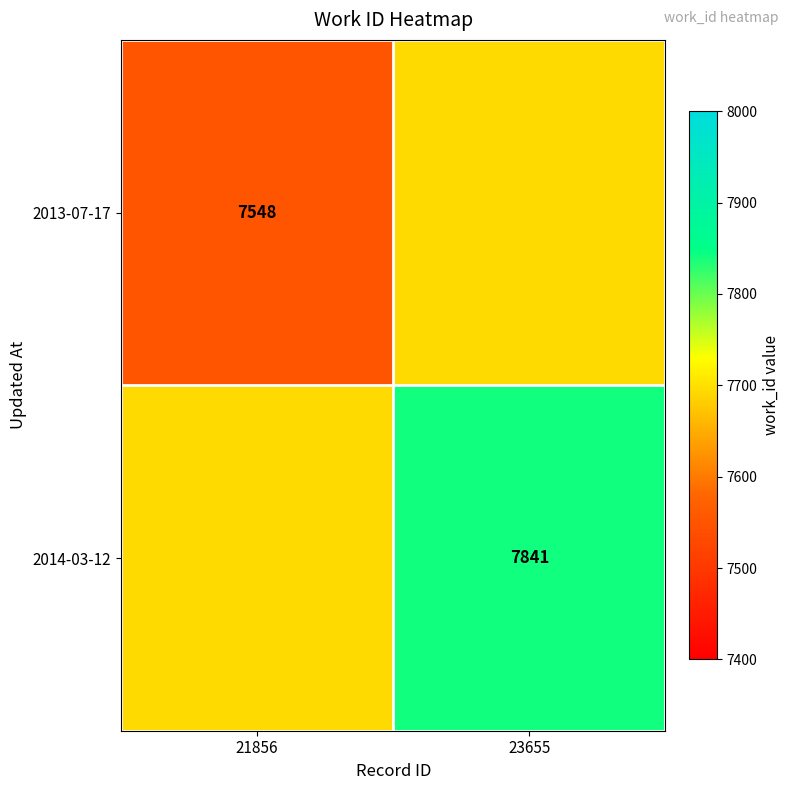

At how many categories does at least one series exceed 7565?

2